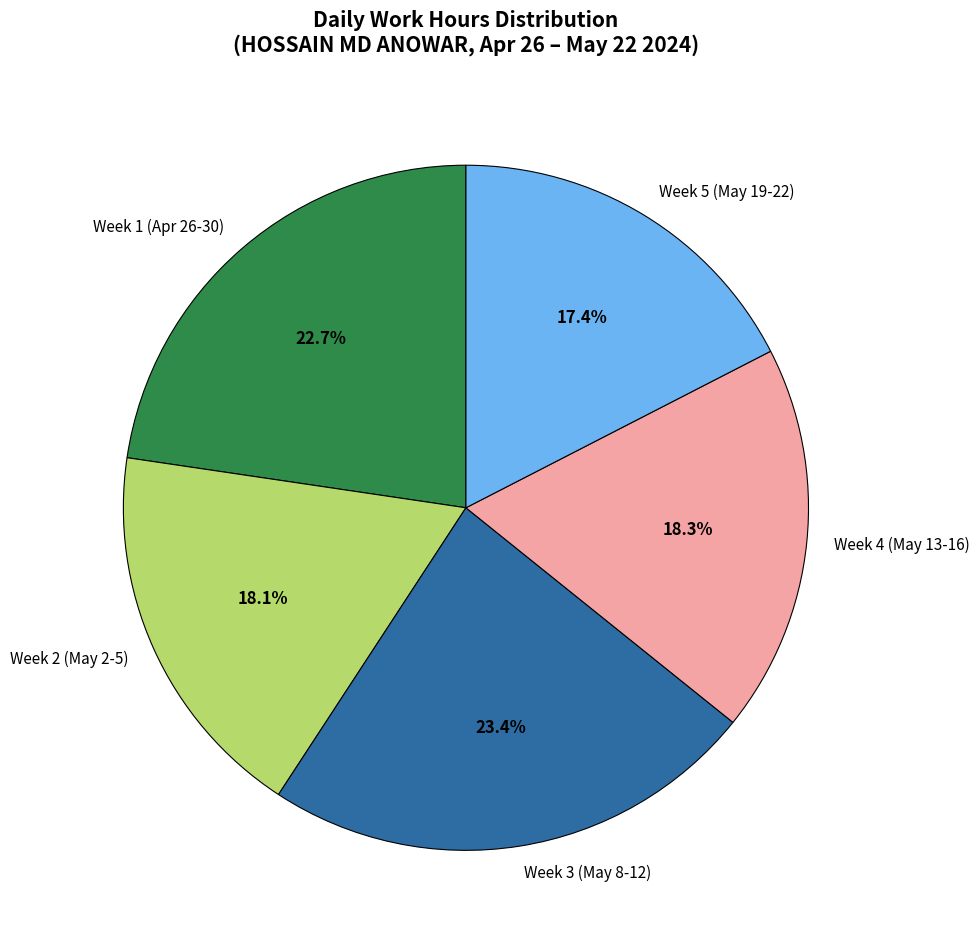

Is there a majority slice in this chart?

No